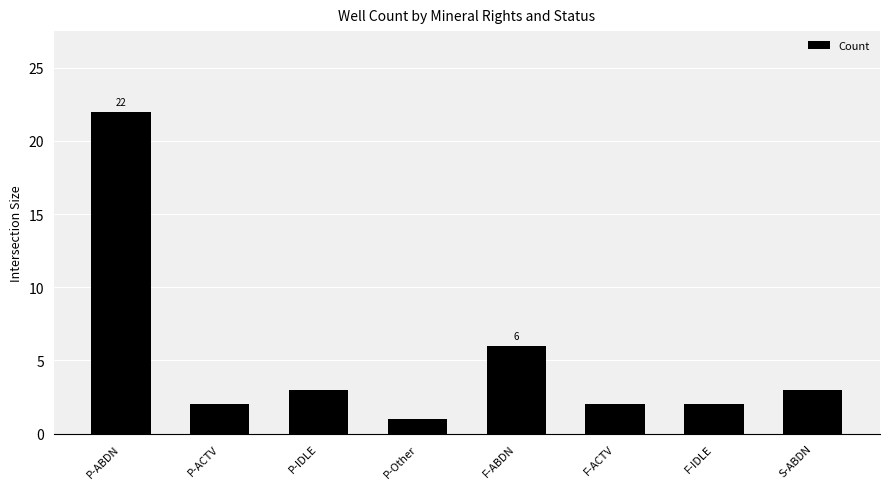

Reading left to right, list all the values displayed in this chart.

P-ABDN=22	P-ACTV=2	P-IDLE=3	P-Other=1	F-ABDN=6	F-ACTV=2	F-IDLE=2	S-ABDN=3